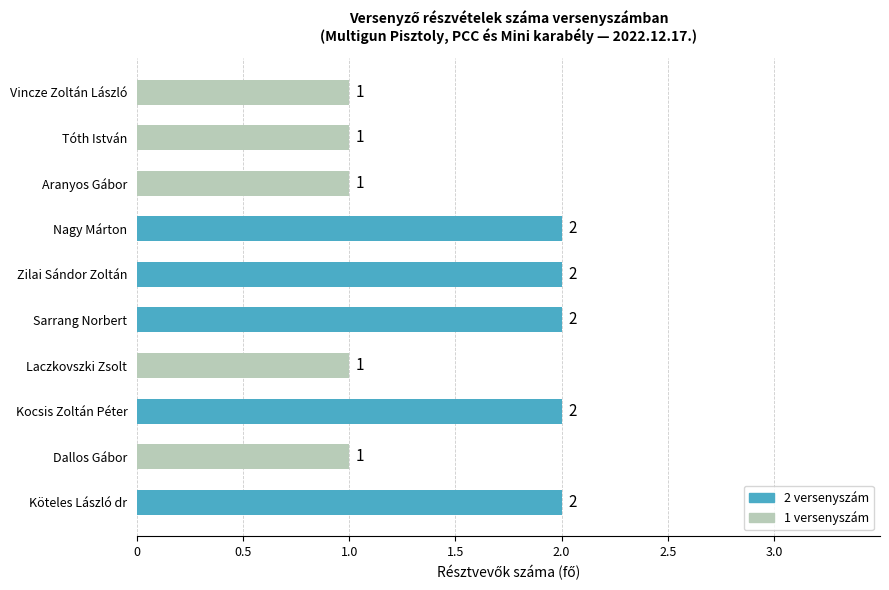

True or false: the data shows 1 at Köteles László dr.

False